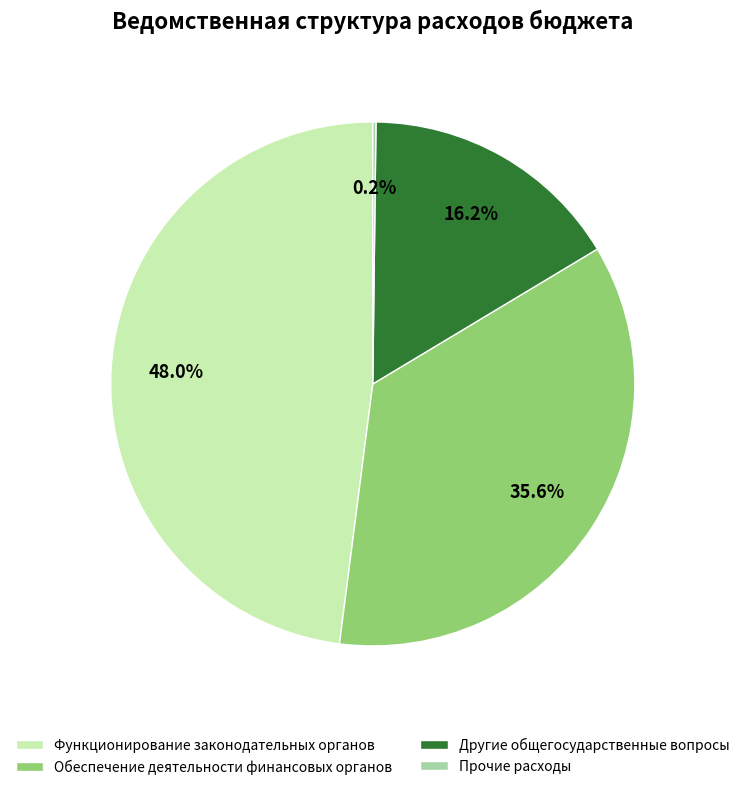

What percentage is the Другие общегосударственные вопросы slice, to the nearest percent?

16%